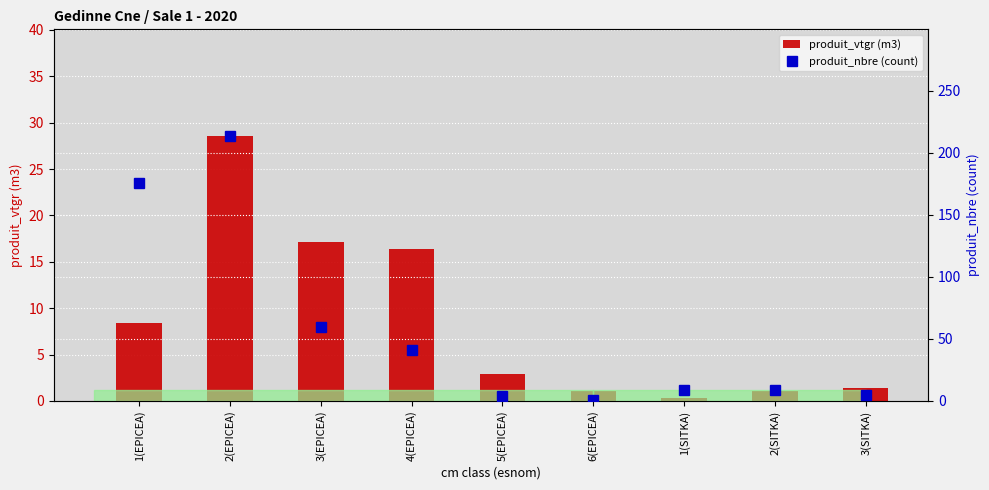

What is the difference between the maximum and minimum values in the produit_vtgr (m3) series?

28.3